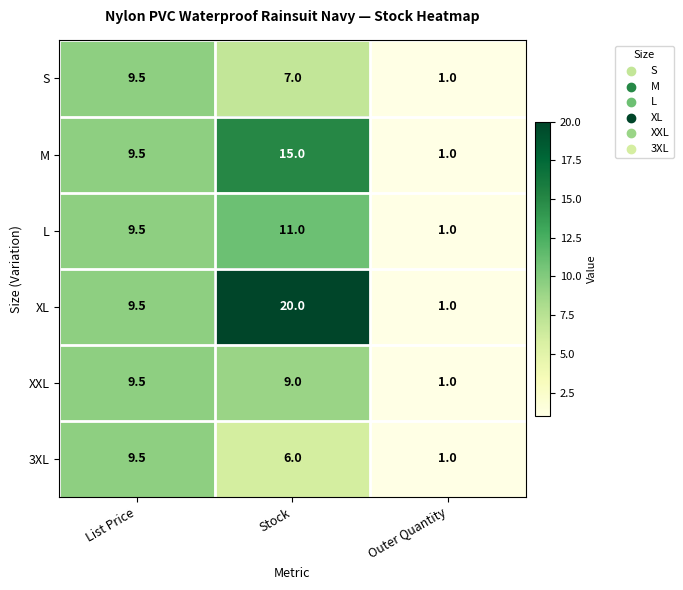

List the labels in order of L value, largest first.

Stock, List Price, Outer Quantity